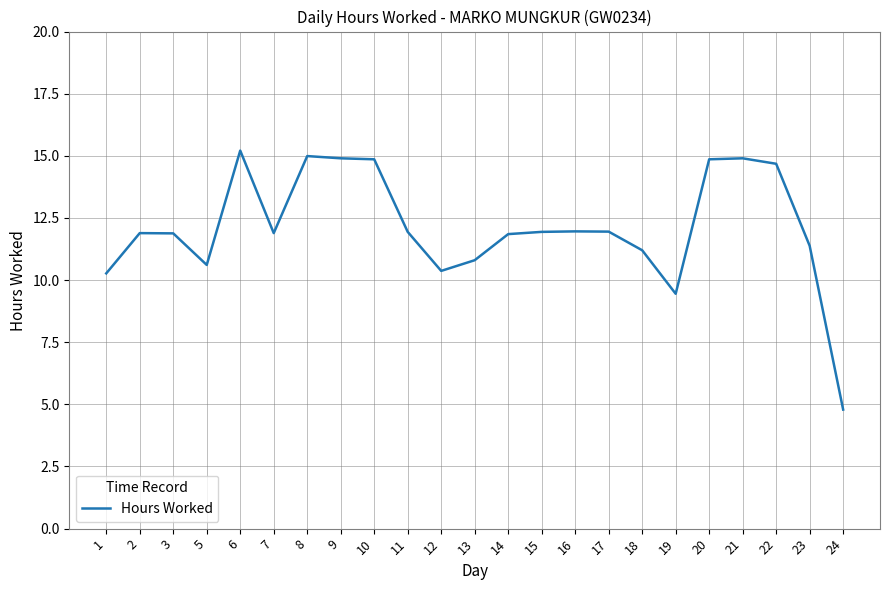

What is the ratio of the value at 10 to the value at 16?

1.2